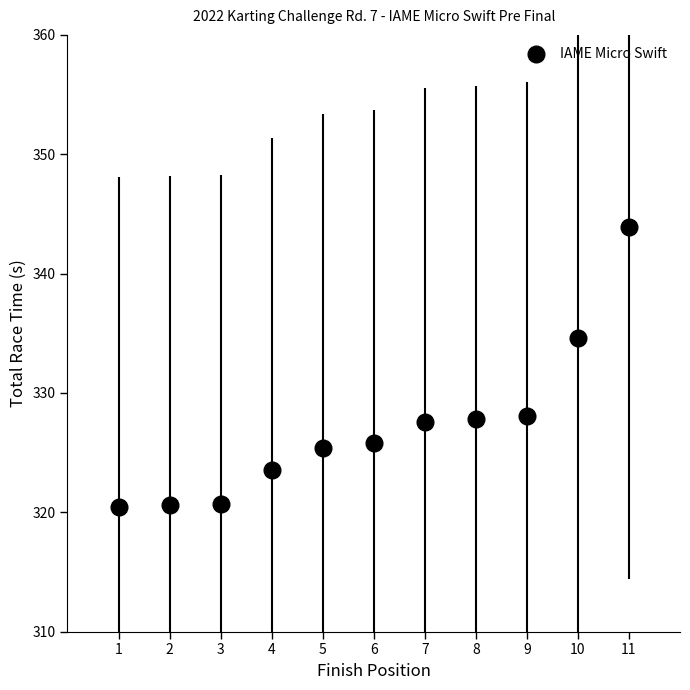

Which has a higher value, 10 or 4?

10